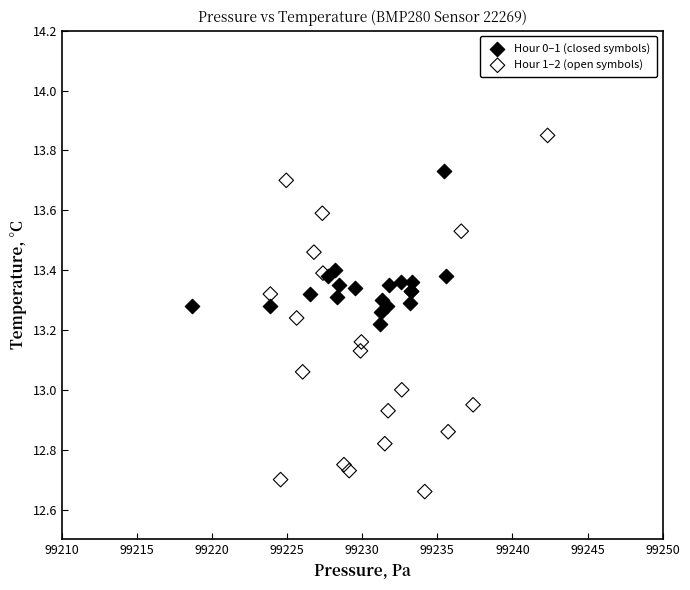

Which series has the largest Y range (max minus min)?

Hour 1–2 (open symbols)